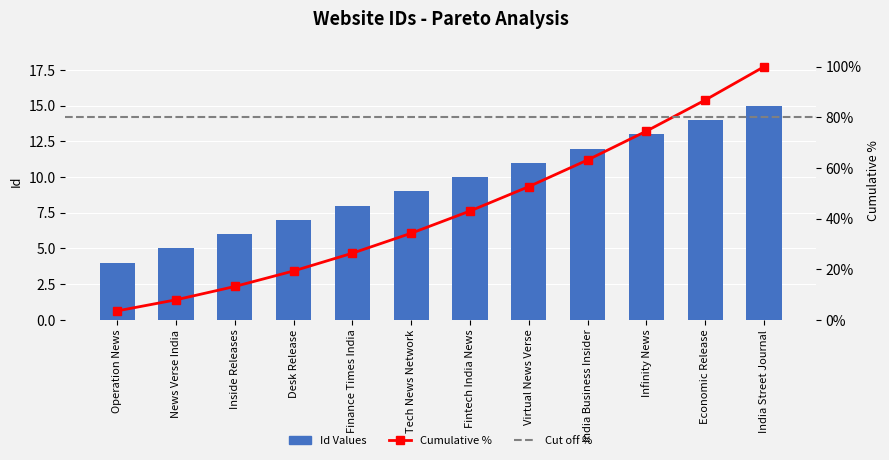

What is the maximum value shown in the chart?

15